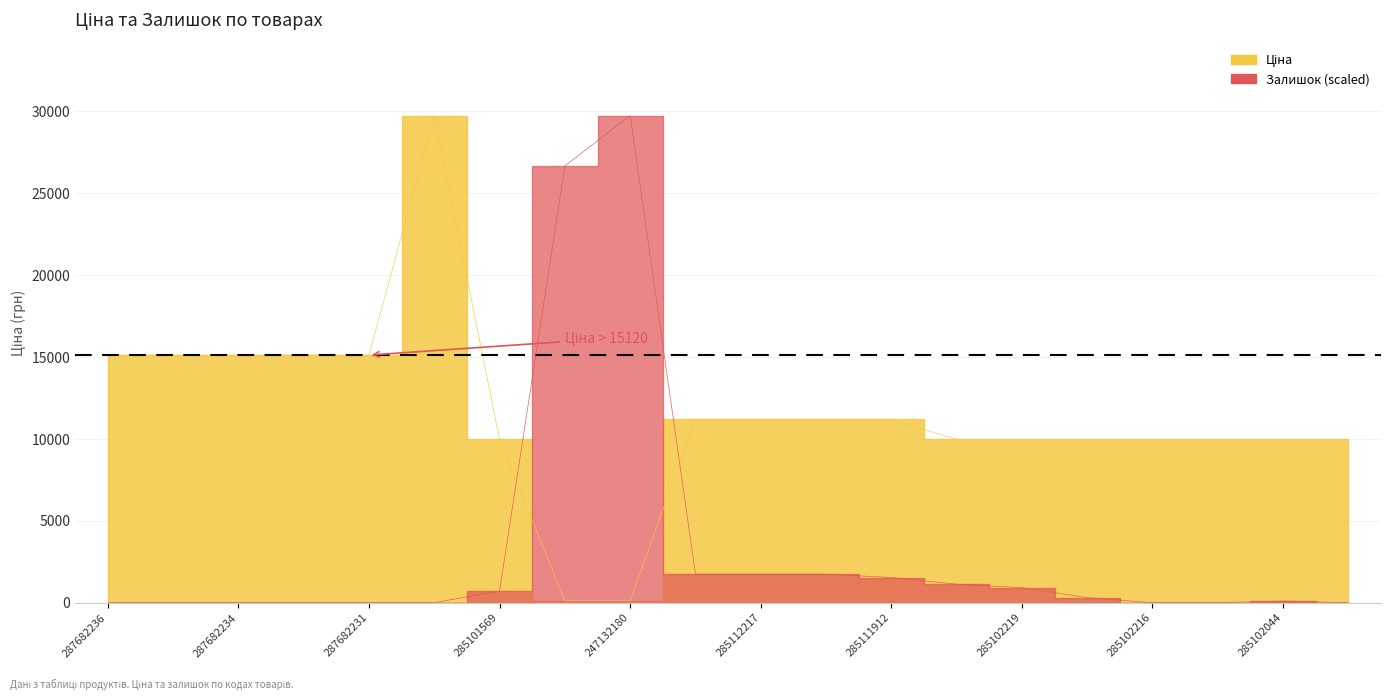

Which series has the largest total across all categories?

Ціна